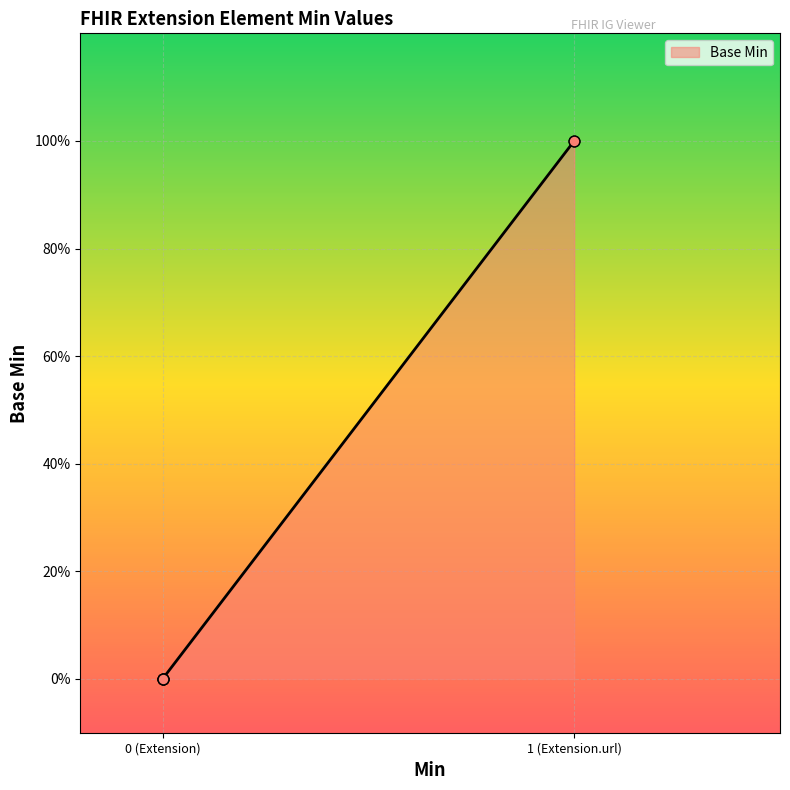

Which has a higher value, Extension.url or Extension.extension?

Extension.url